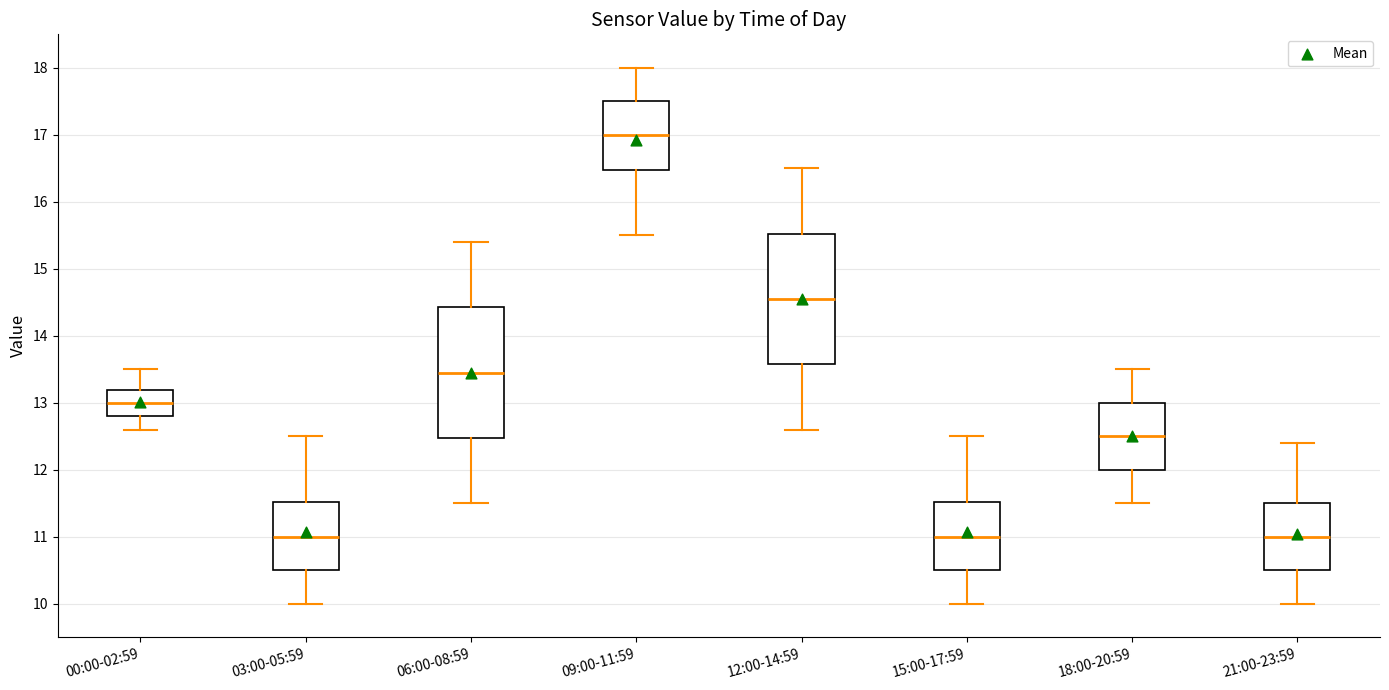

Which box has the highest median line?

09:00-11:59